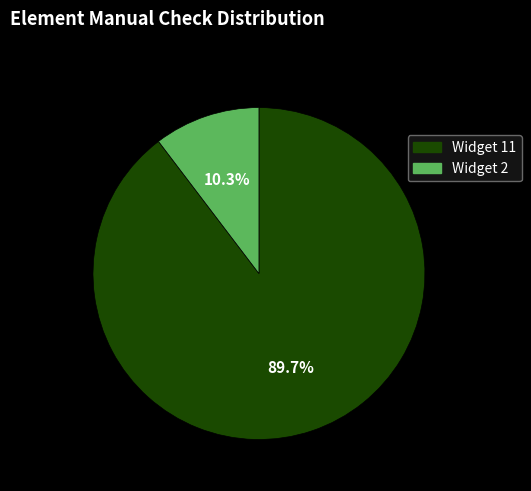

What percentage is the Widget 11 slice, to the nearest percent?

90%